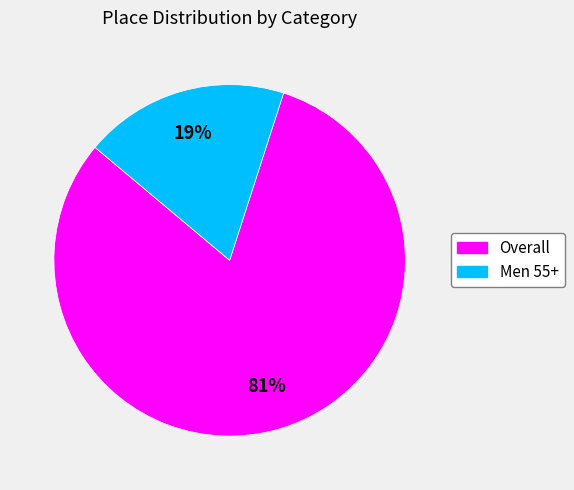

Rank the categories by value from highest to lowest.

Overall, Men 55+